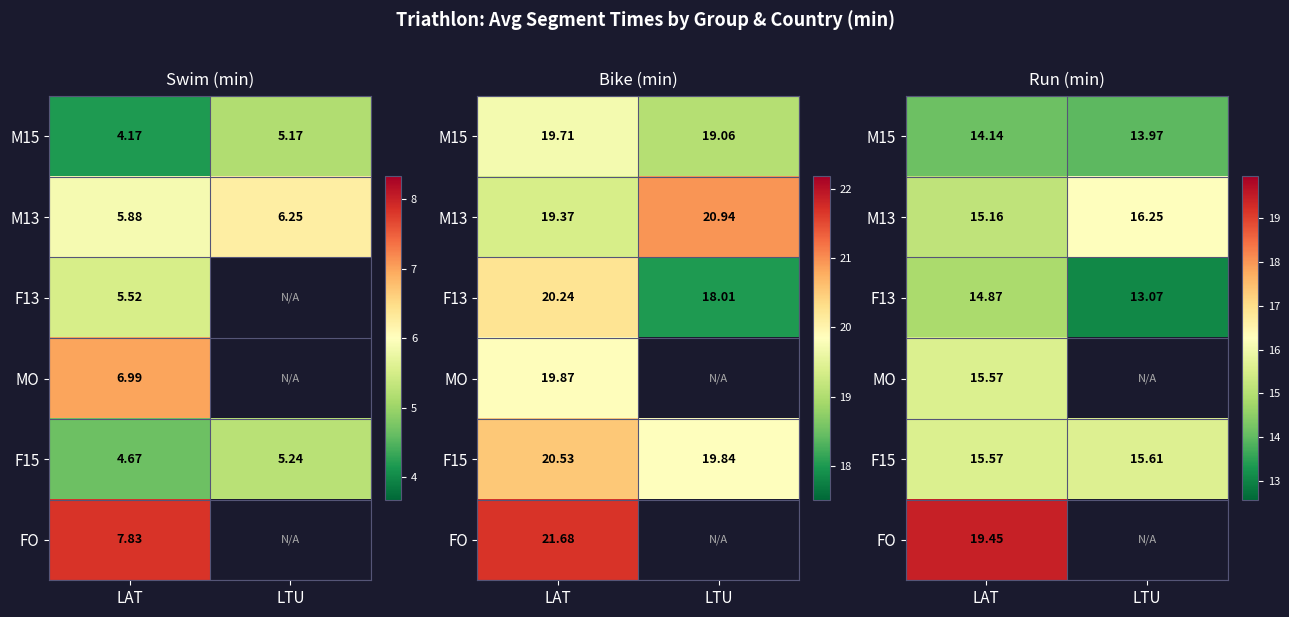

How many categories are shown in the chart?

2